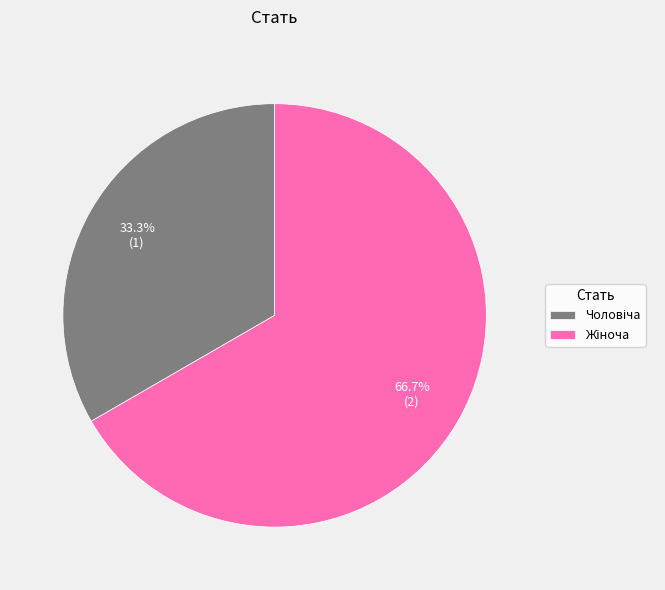

Is there a majority slice in this chart?

Yes